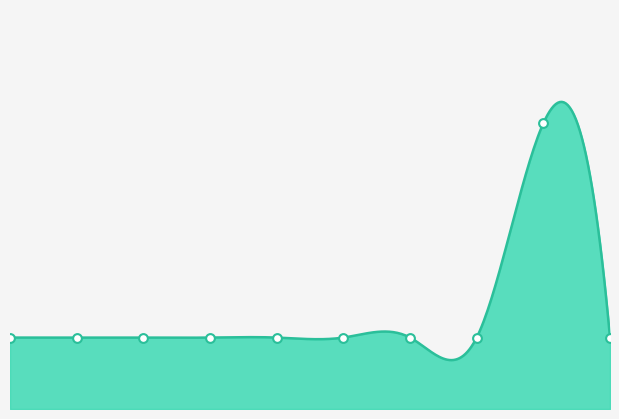

Approximately how many times larger is the value at NTL plynovod pro olejárnu compared to NTL plynovod pro NZ?

1.0